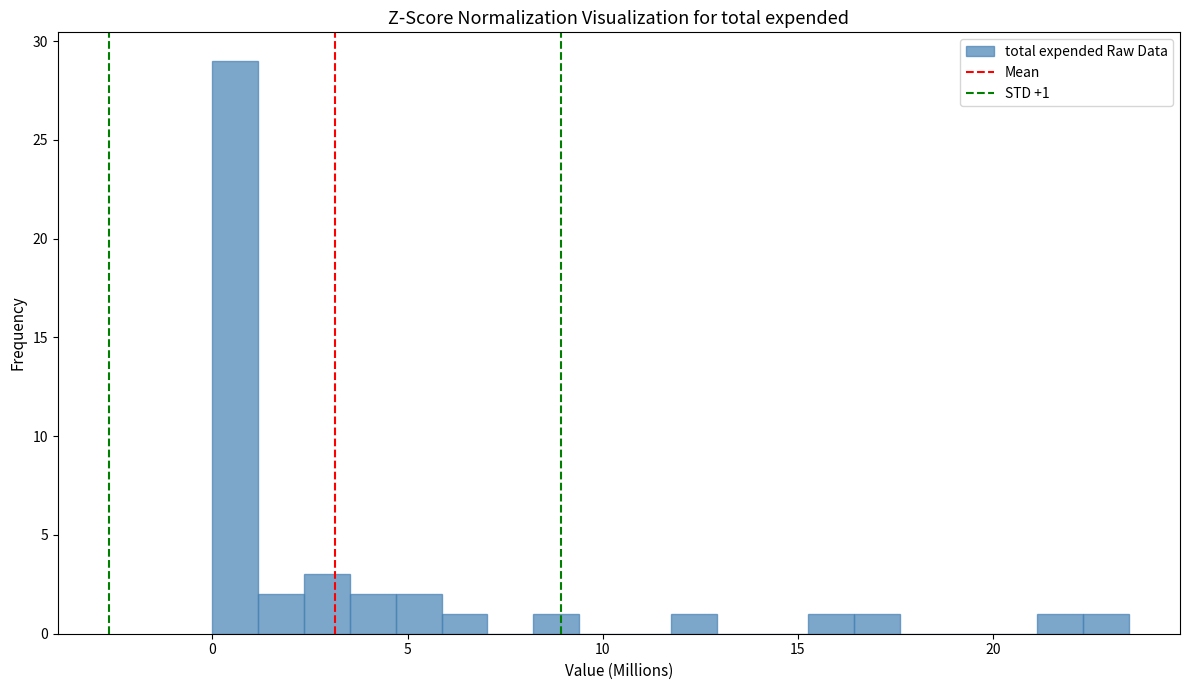

Read against the x-axis, roughly where is the centre of the tallest bar?

0.5